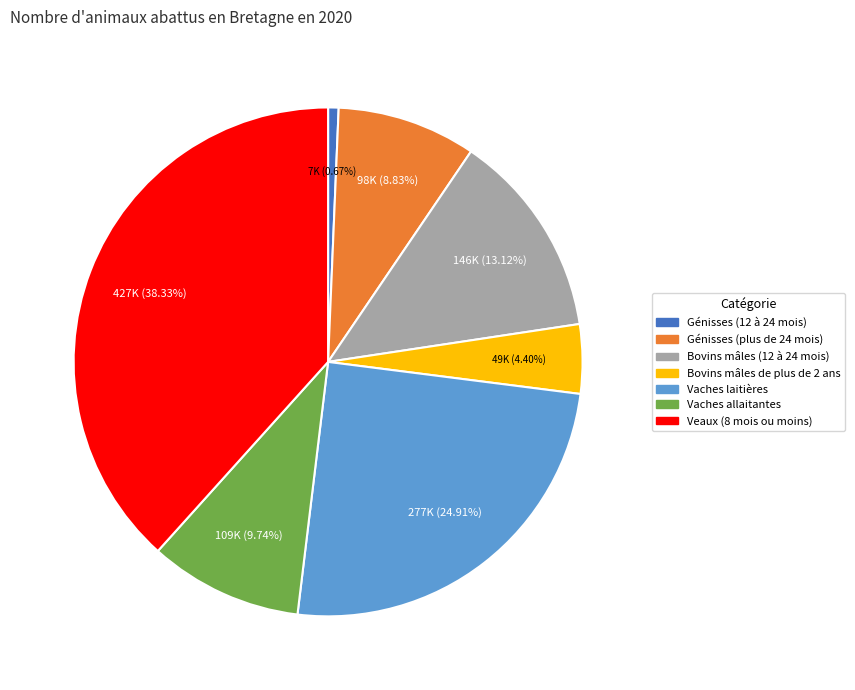

Count the number of slices in the pie.

7